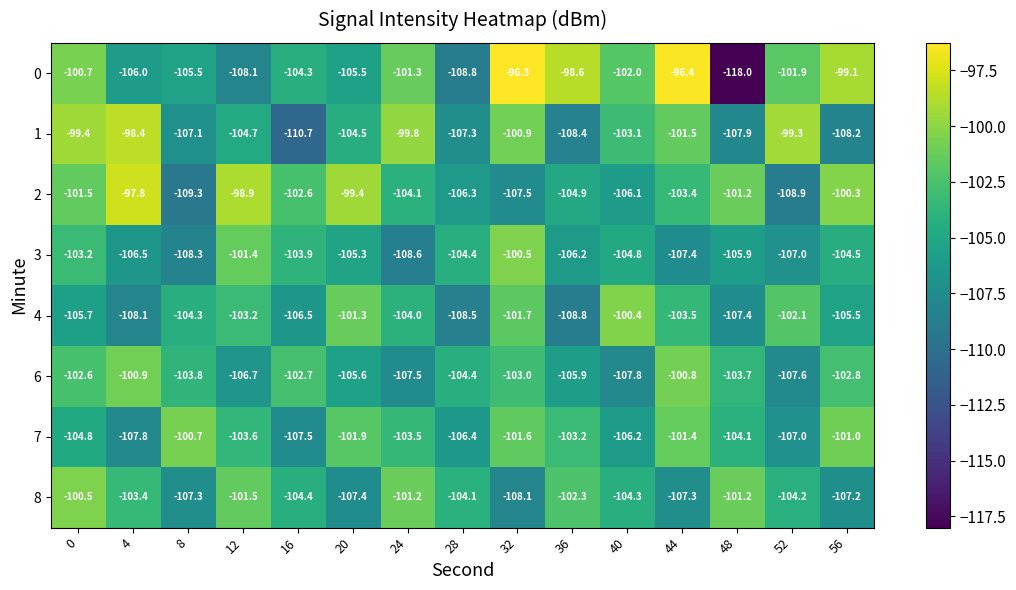

Which category has the highest value in the 3 series?

32